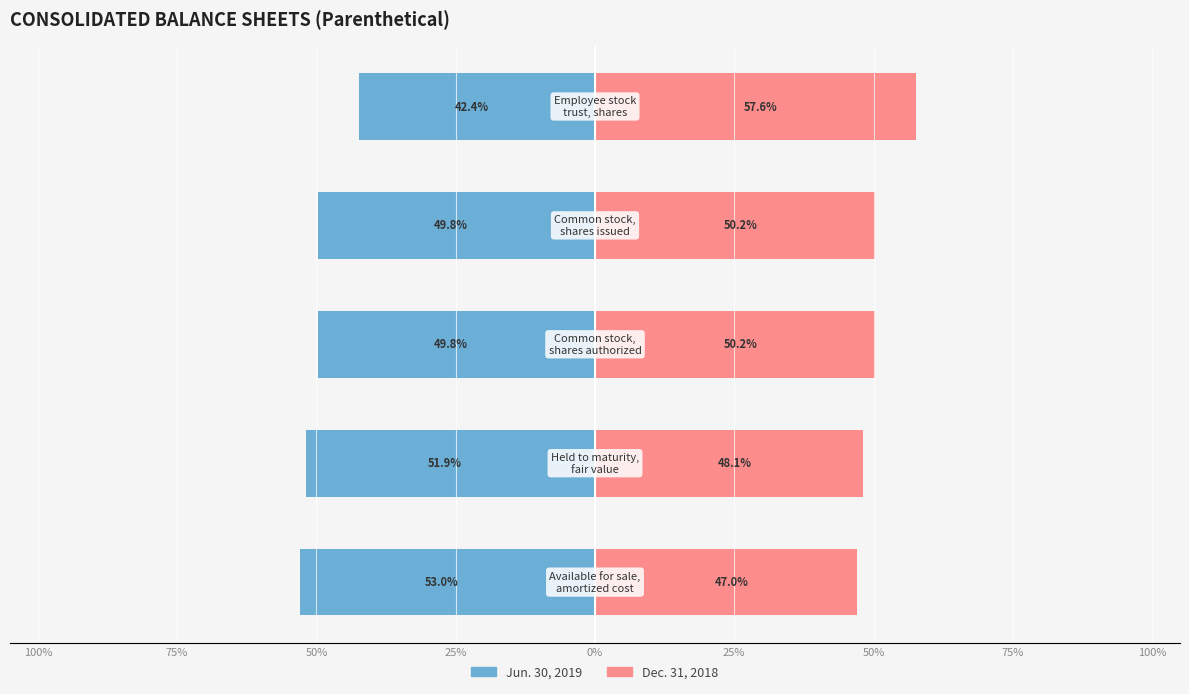

What is the maximum value shown in the chart?

57.6